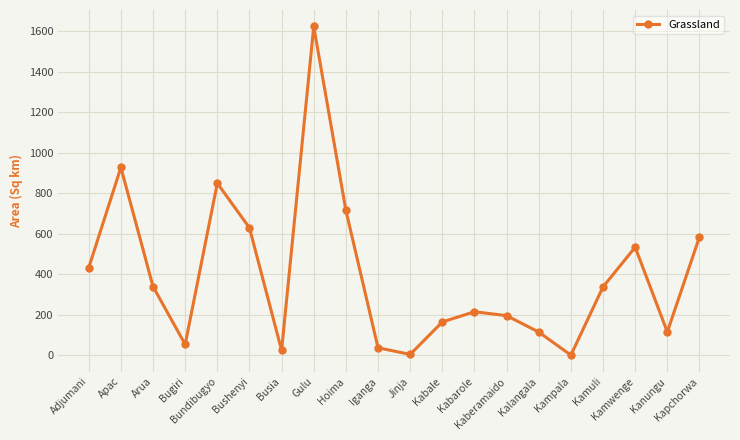

Where is the first local maximum?

Apac